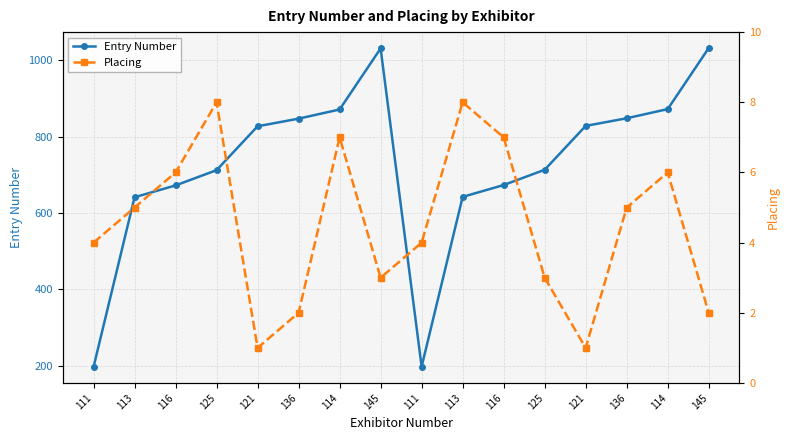

At how many categories does at least one series exceed 282?

14